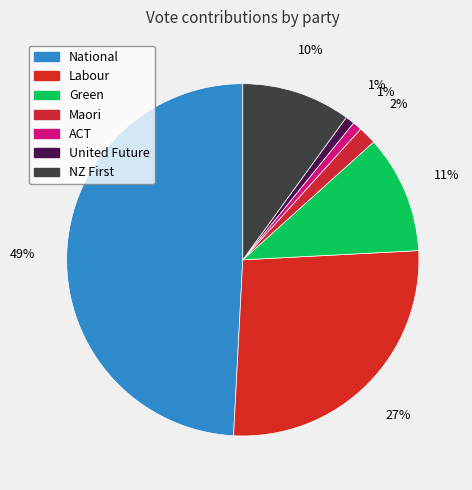

To the nearest percent, what is the difference between the largest and smallest slice percentages?

48%